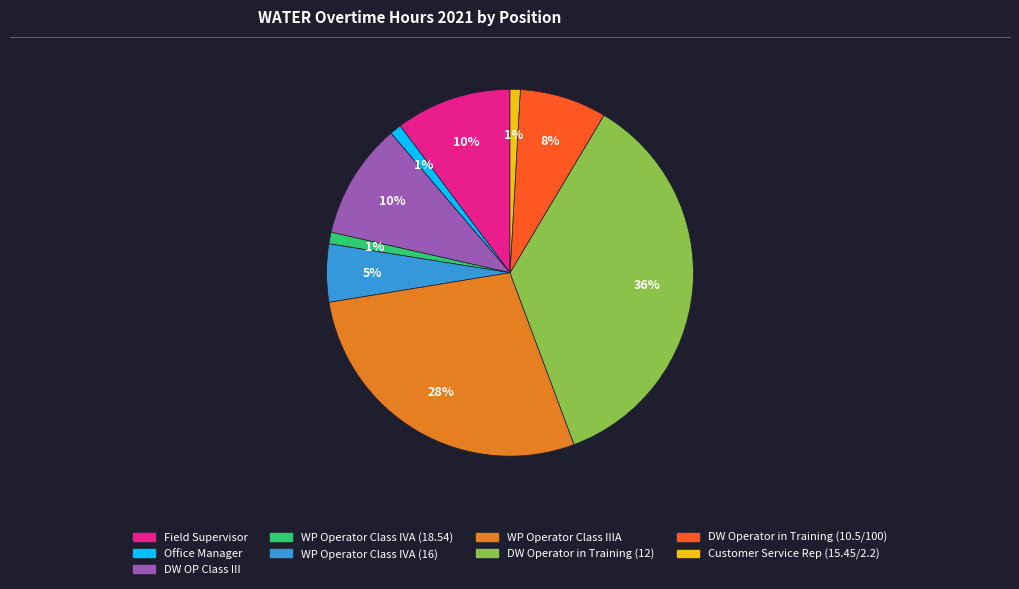

To the nearest percent, what is the difference between the largest and smallest slice percentages?

35%